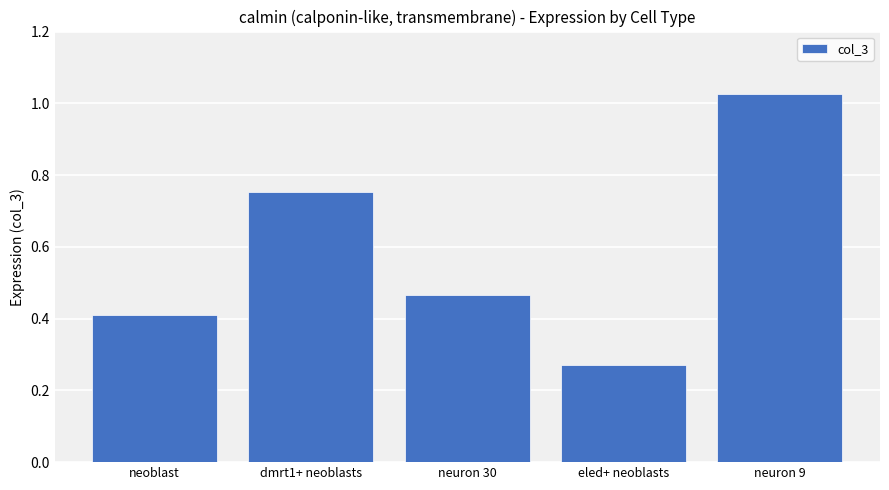

Where is the data nearest to the value 0?

eled+ neoblasts